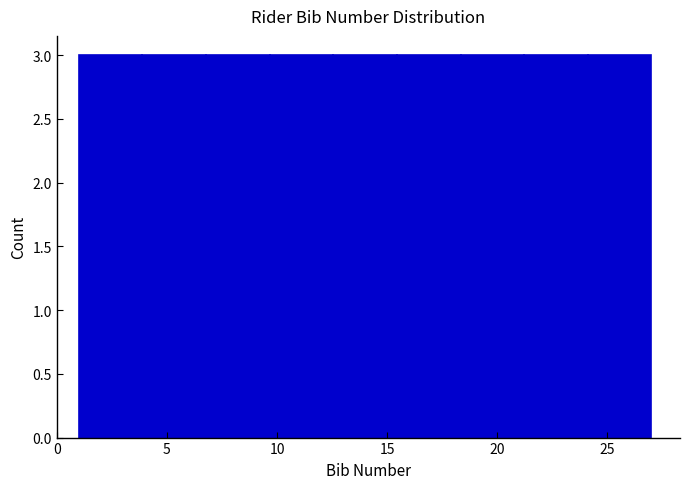

How tall is the bar that spans 15.5 to 18.5 on the x-axis? Neither the bar edges nor the heights are printed on the chart, so give them approximately, as read against the axes.

3